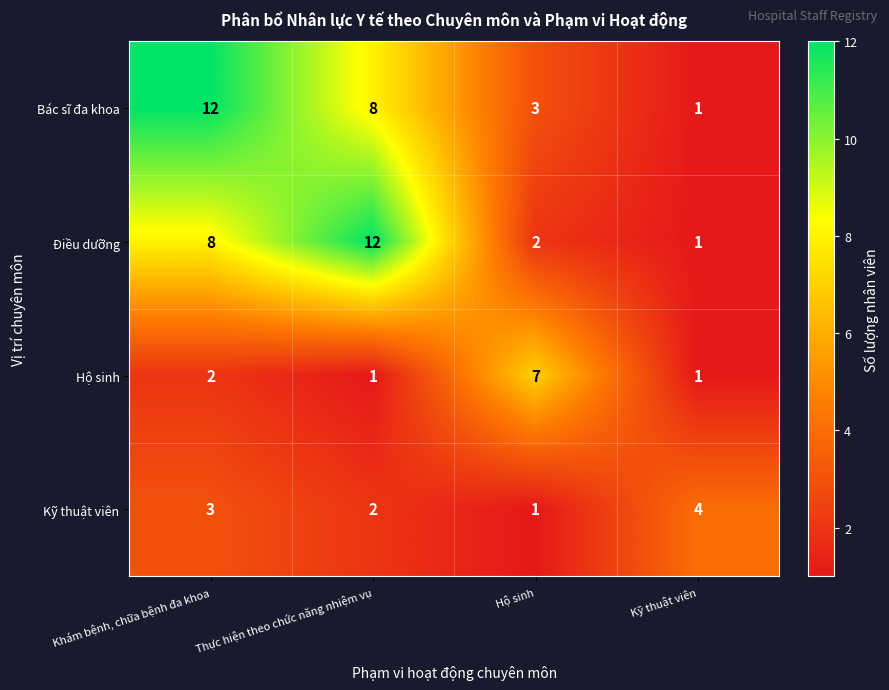

What is the greatest value displayed?

12